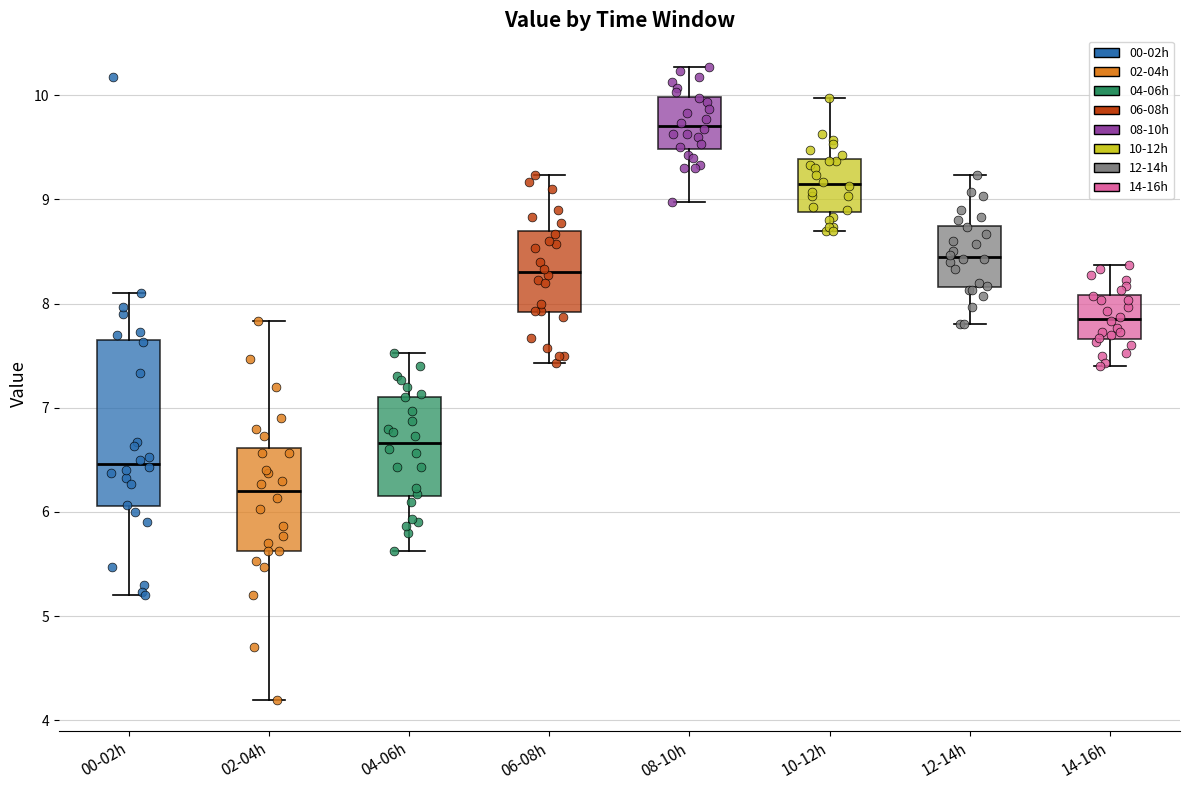

Where is the lower edge of the box for 02-04h on the y-axis? The values are not printed on the chart, so give them approximately, as read against the axis.

5.6